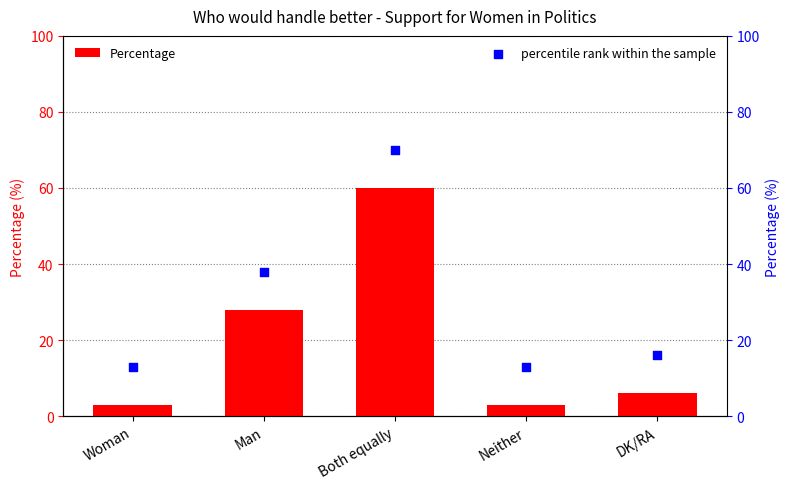

Which series has the largest total across all categories?

percentile rank within the sample